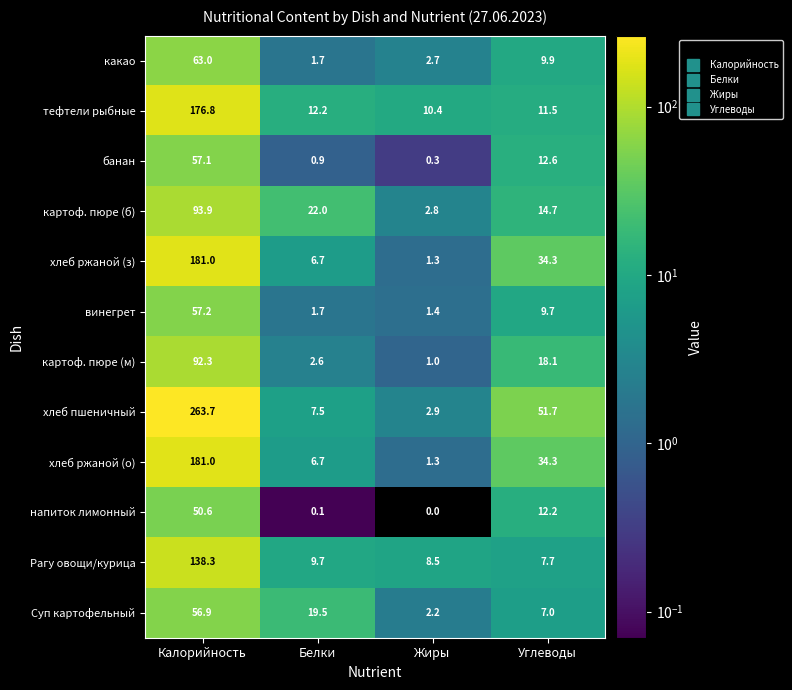

Rank the categories by Рагу овощи/курица value from lowest to highest.

Углеводы, Жиры, Белки, Калорийность